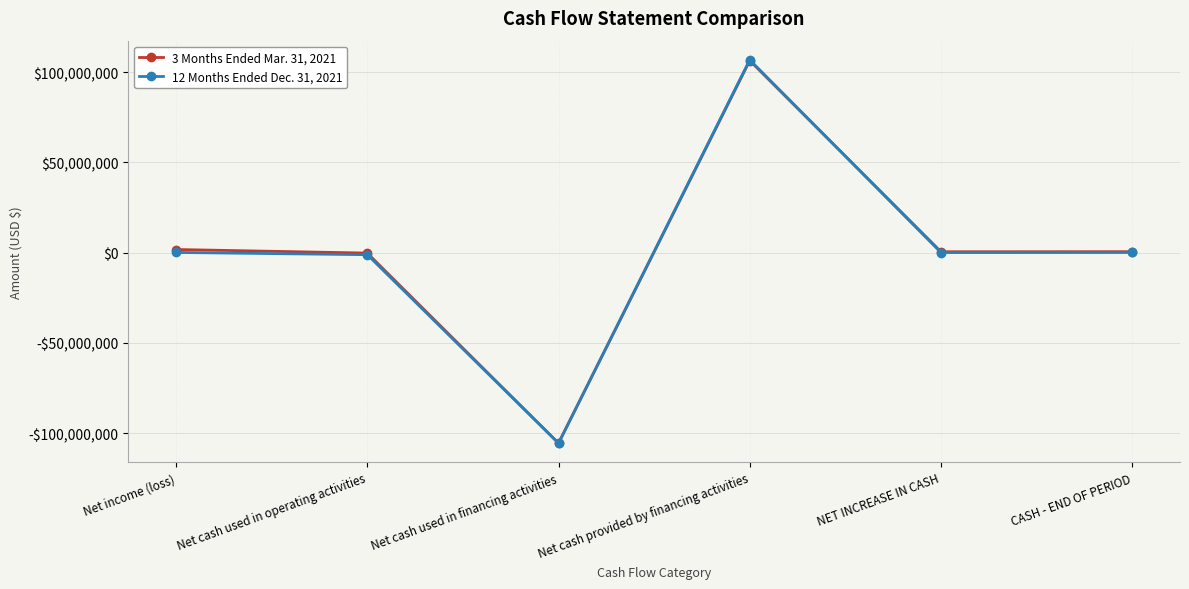

True or false: 3 Months Ended Mar. 31, 2021 has more than 2 interior local peaks.

False